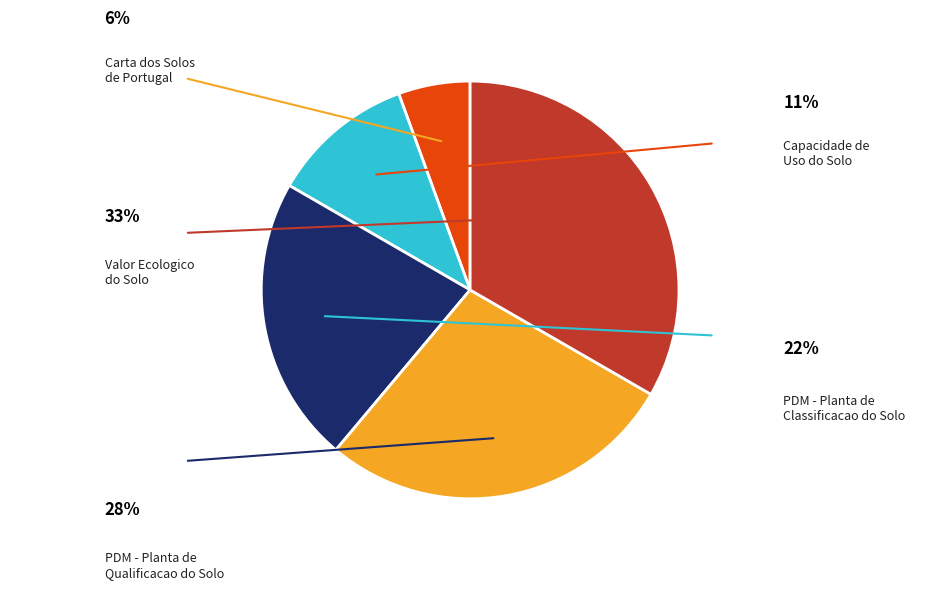

Which category has the smallest portion of the pie?

Carta dos Solos de Portugal